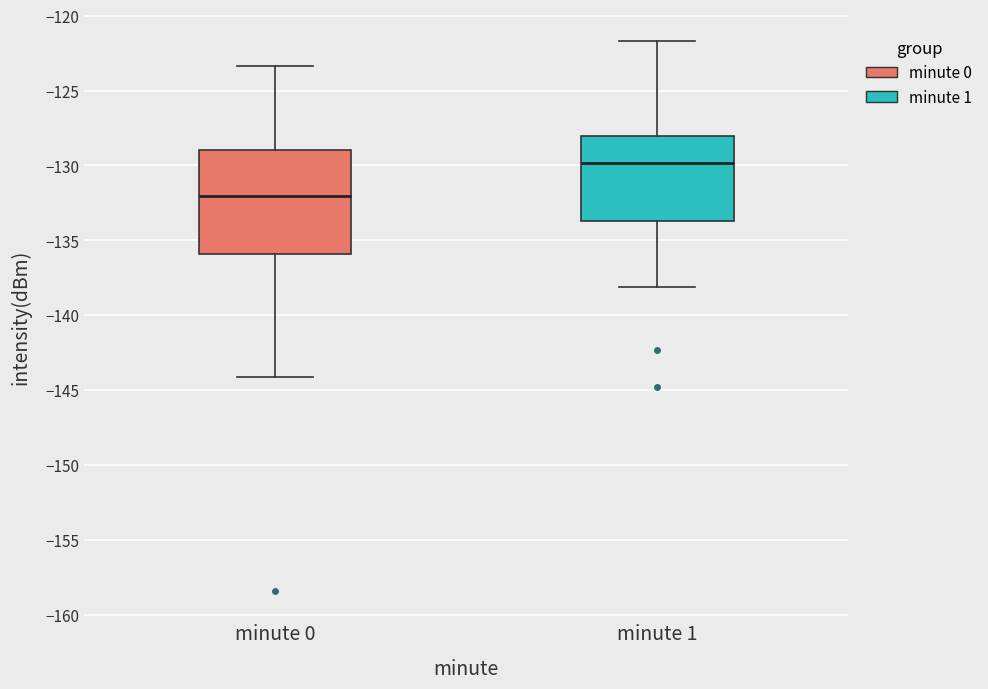

Which box's median line is the highest?

minute 1